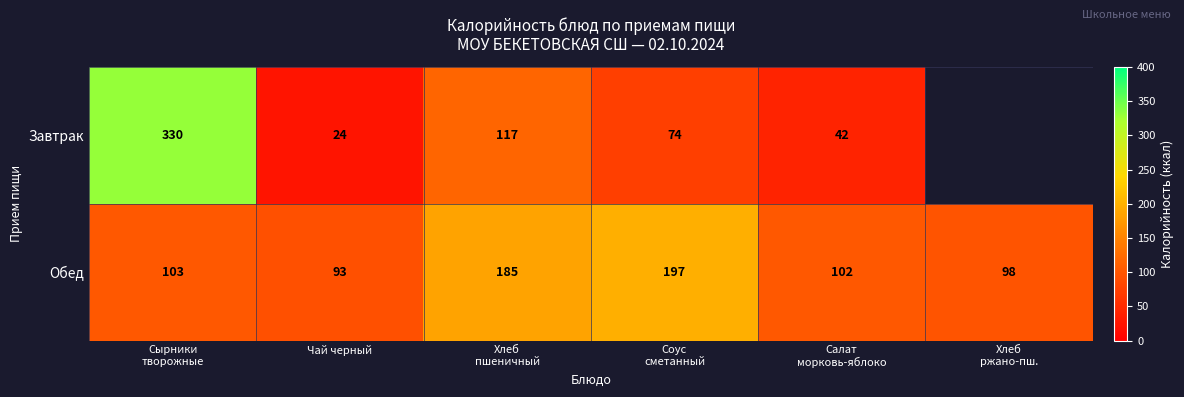

What is the average value of the Обед series?

130